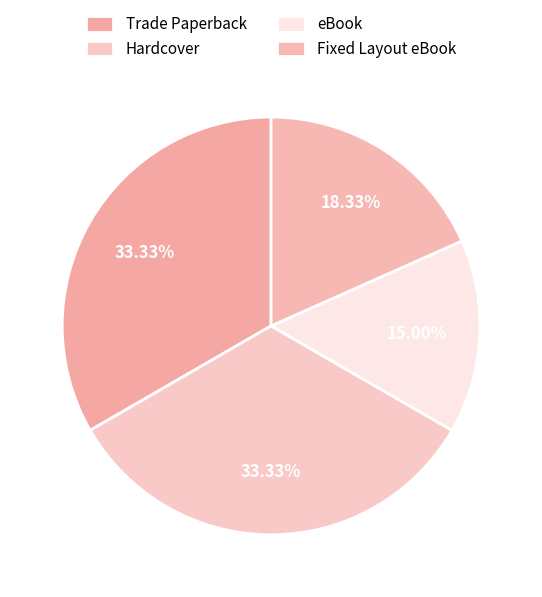

True or false: Trade Paperback accounts for 33% of the total.

True